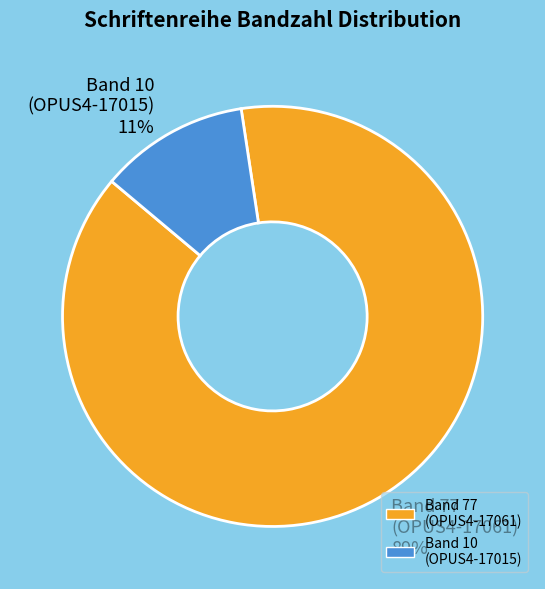

To the nearest percent, what is the average slice percentage?

50%